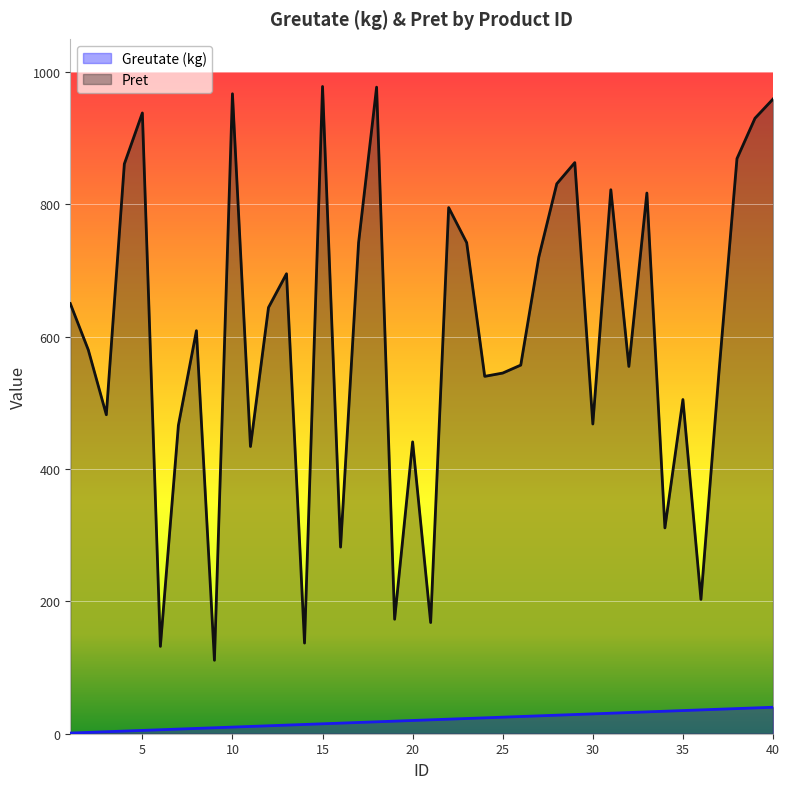

True or false: Greutate (kg) and Pret cross at least once.

False